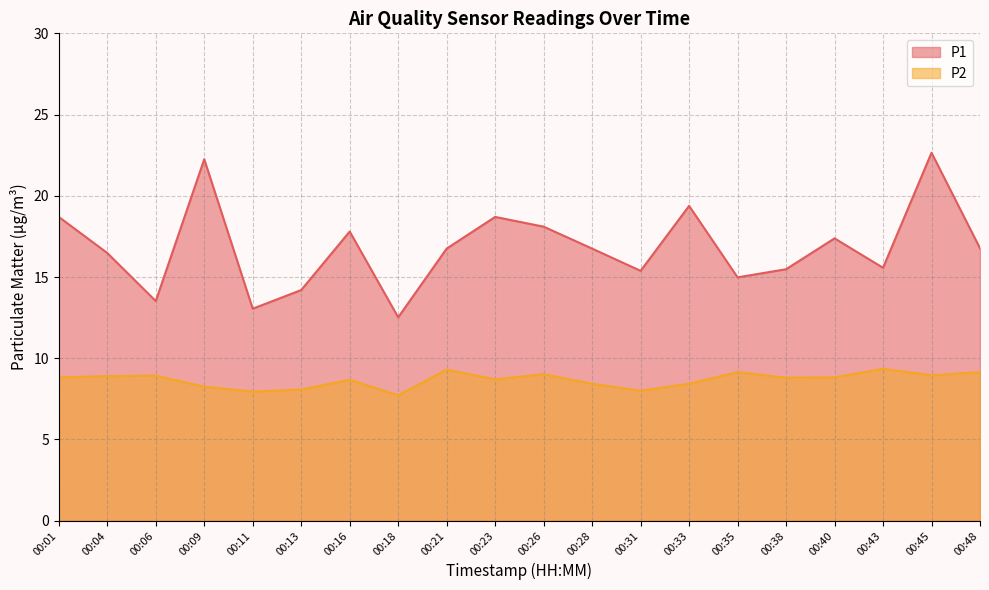

What is the value of the P2 point at the 4th from the left?

8.2